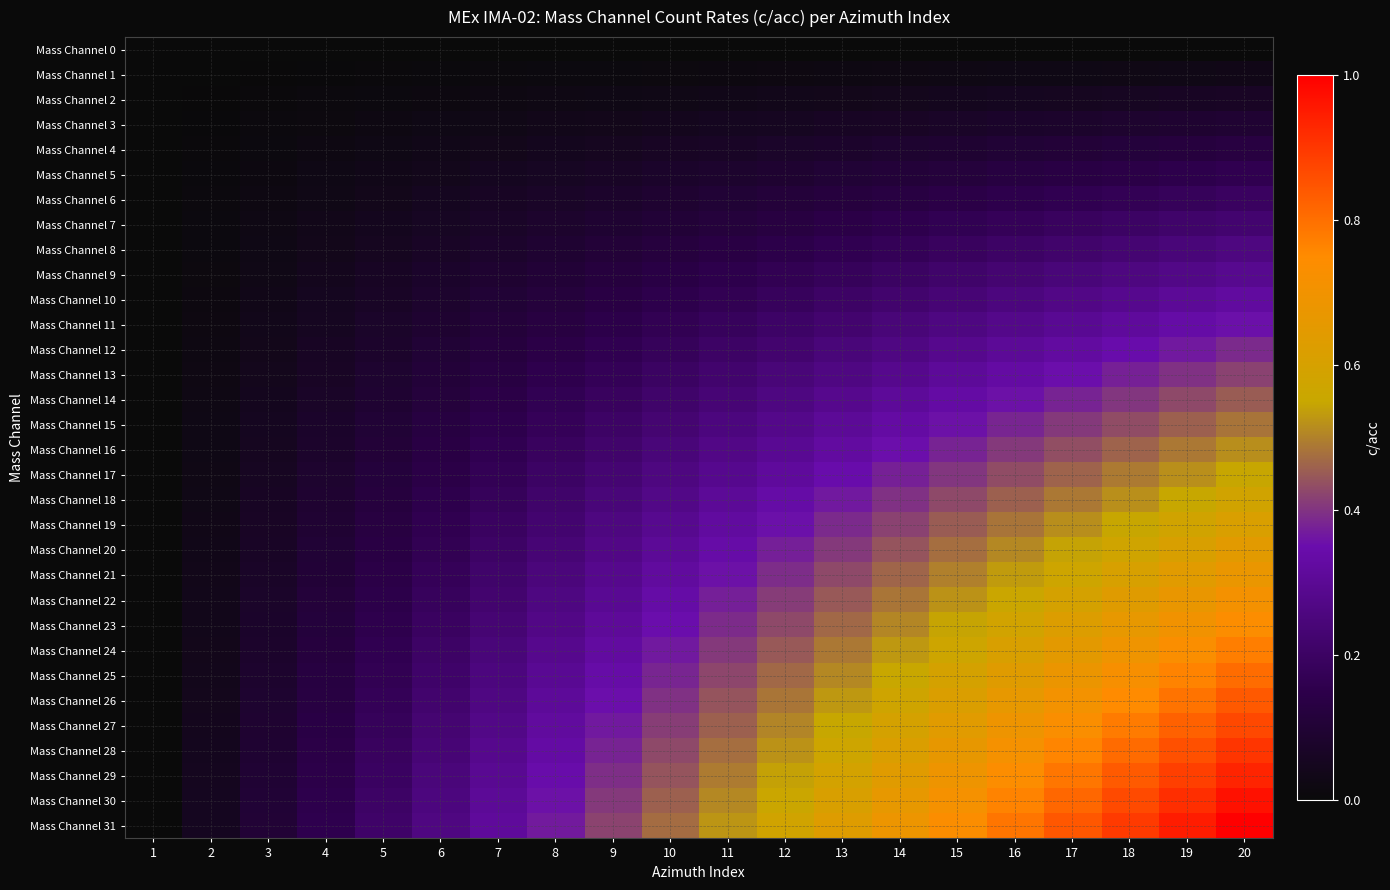

Which category has the lowest value across all series?

1